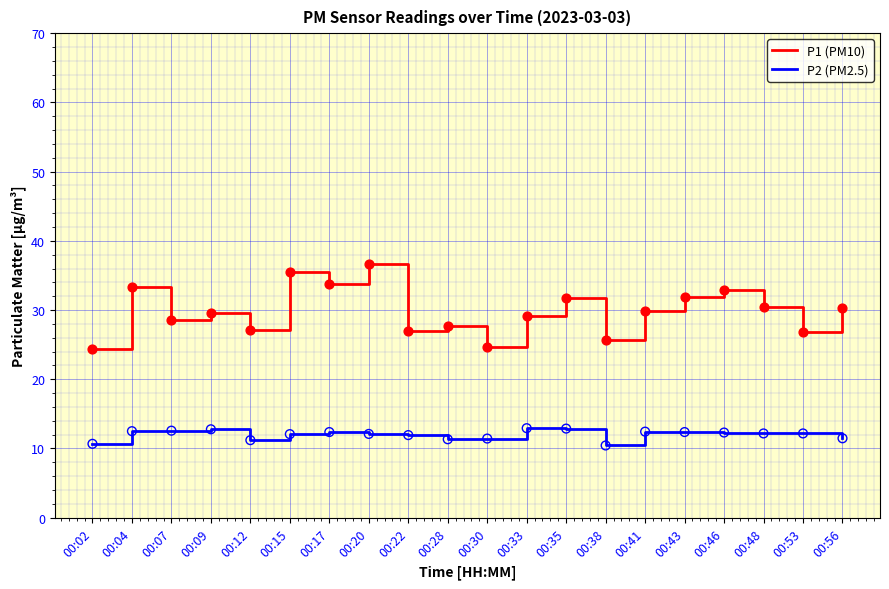

Between 00:38 and 00:43, which series saw the biggest shift?

P1 (PM10)